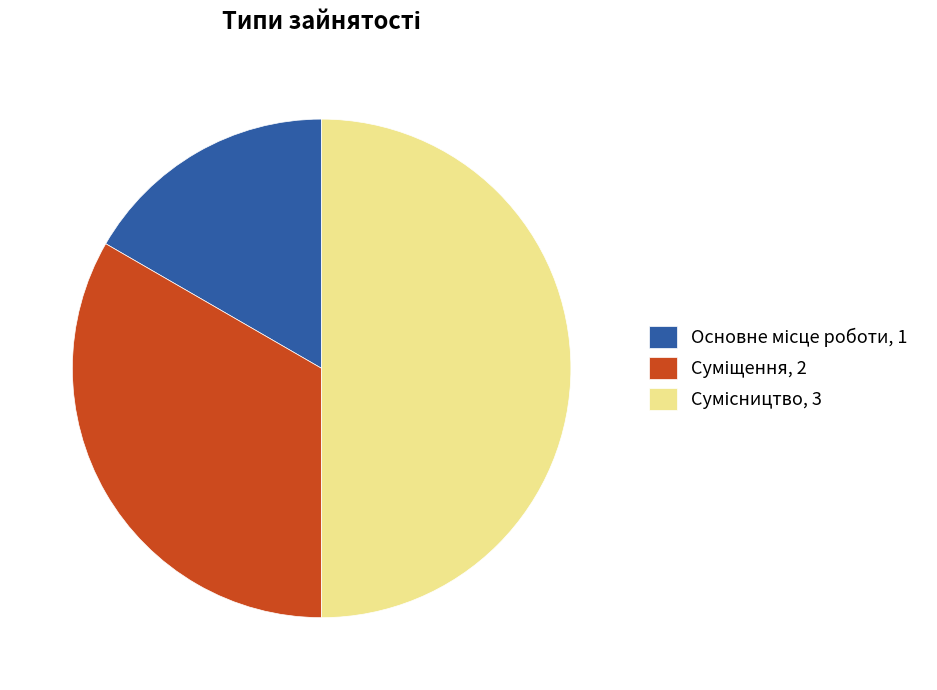

True or false: Основне місце роботи accounts for 31% of the total.

False